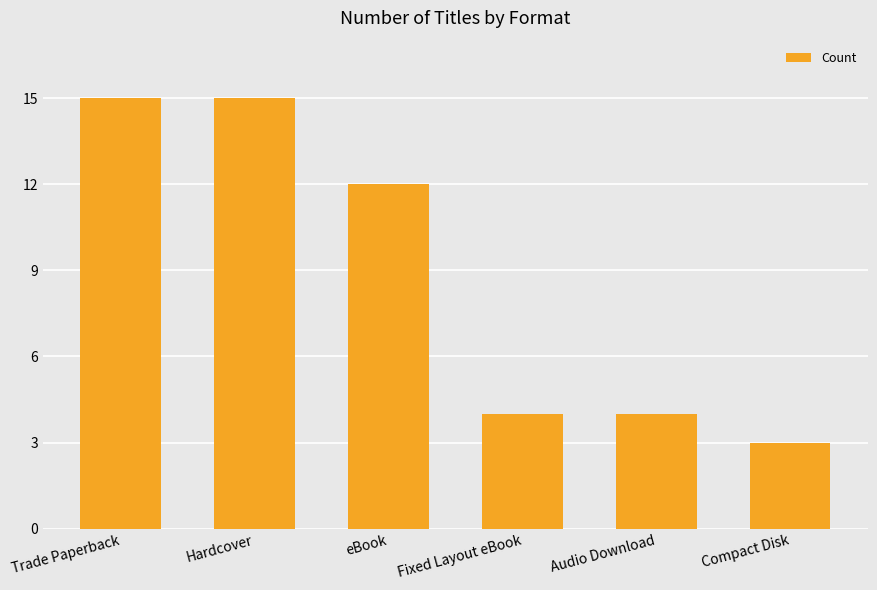

What is the difference between the values at Hardcover and Compact Disk?

12